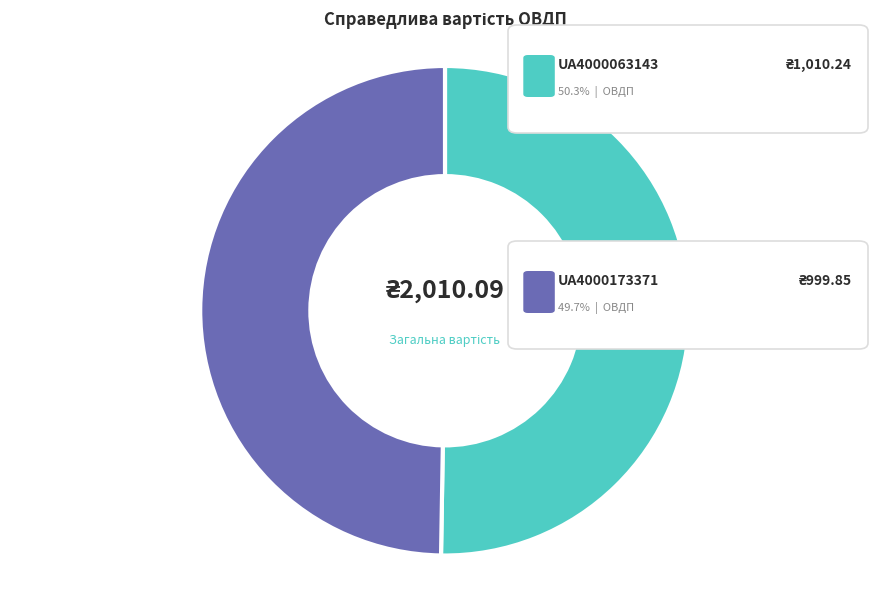

Is there any slice that represents more than half of the pie?

Yes